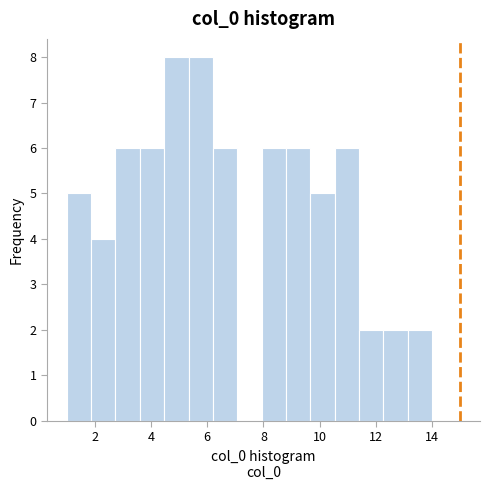

Reading left to right, list every bar in this chart as the range it spans on the x-axis followed by its height. Neither the bar edges nor the heights are printed on the chart, so give them approximately, as read against the axes.

1.0 to 1.8: 5
1.8 to 2.8: 4
2.8 to 3.6: 6
3.6 to 4.4: 6
4.4 to 5.4: 8
5.4 to 6.2: 8
6.2 to 7.0: 6
7.0 to 8.0: 0
8.0 to 8.8: 6
8.8 to 9.6: 6
9.6 to 10.6: 5
10.6 to 11.4: 6
11.4 to 12.2: 2
12.2 to 13.2: 2
13.2 to 14.0: 2